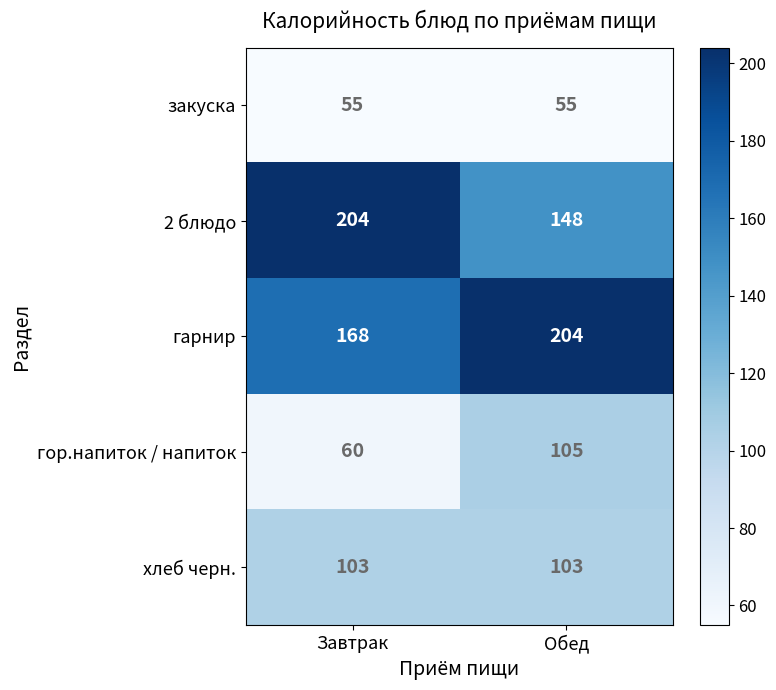

Reading left to right, what are all the values shown in this chart?

закуска: Завтрак=55	Обед=55
2 блюдо: Завтрак=204	Обед=148
гарнир: Завтрак=168	Обед=204
гор.напиток / напиток: Завтрак=60	Обед=105
хлеб черн.: Завтрак=103	Обед=103